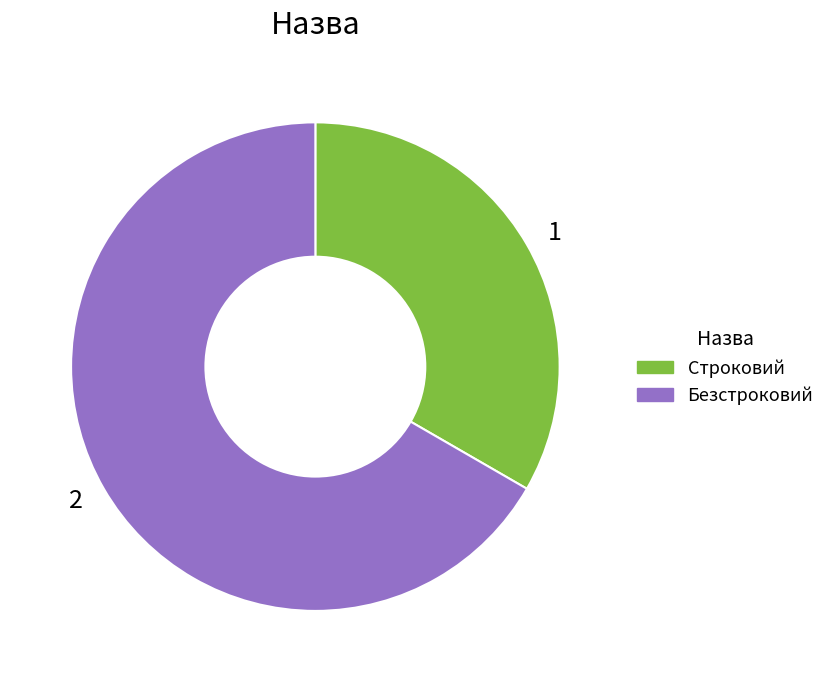

What is the ratio of the value at 2 to the value at 1?

2.0